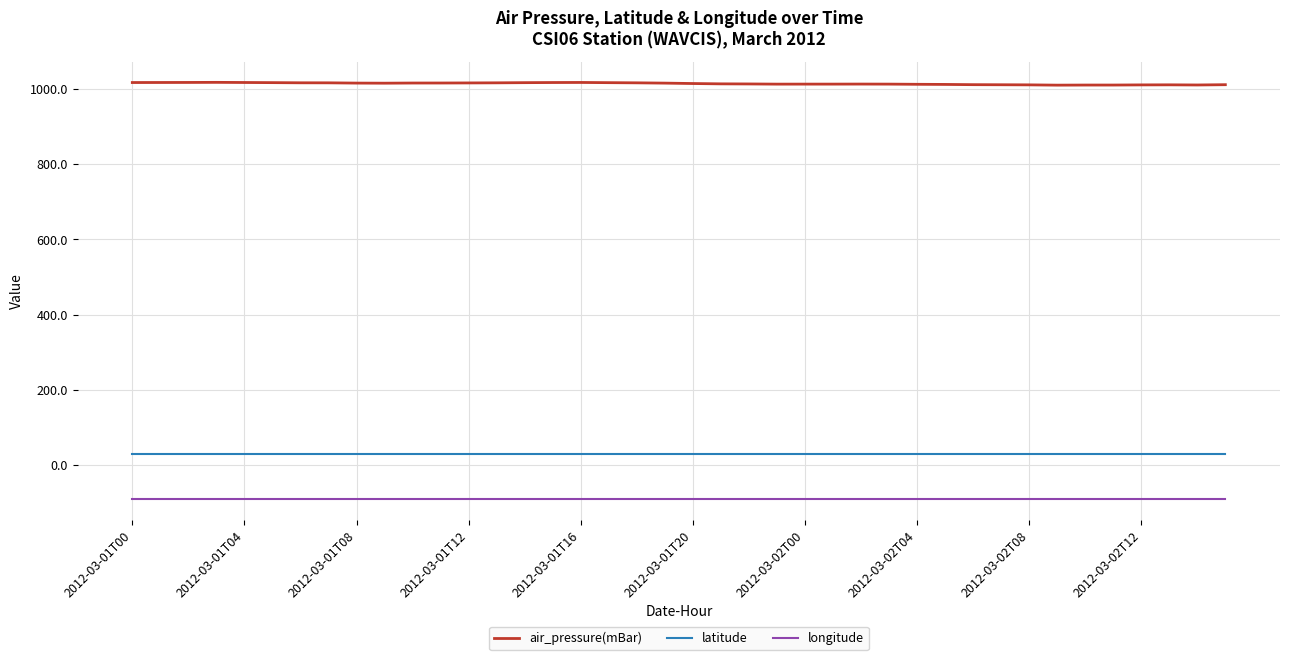

What is the maximum value shown in the chart?

1017.6